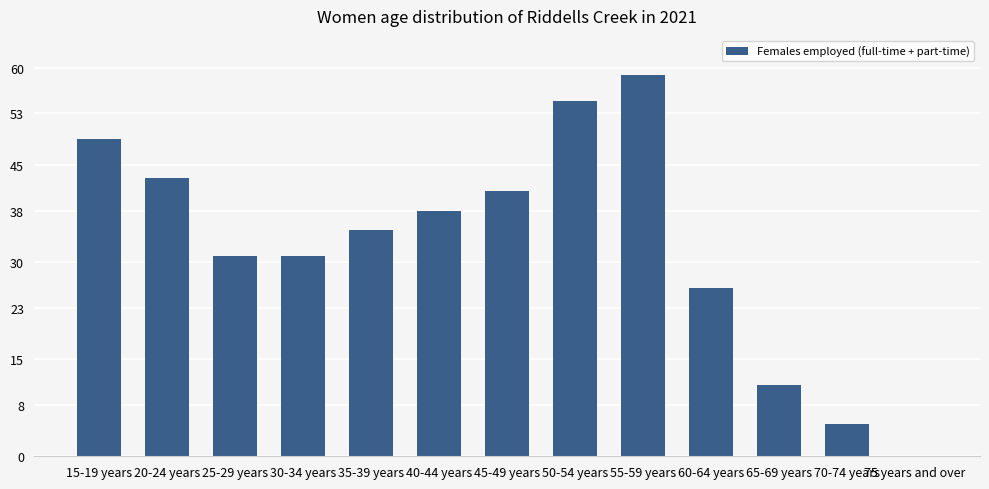

The chart shows a value of 43 at 20-24 years. True or false?

True